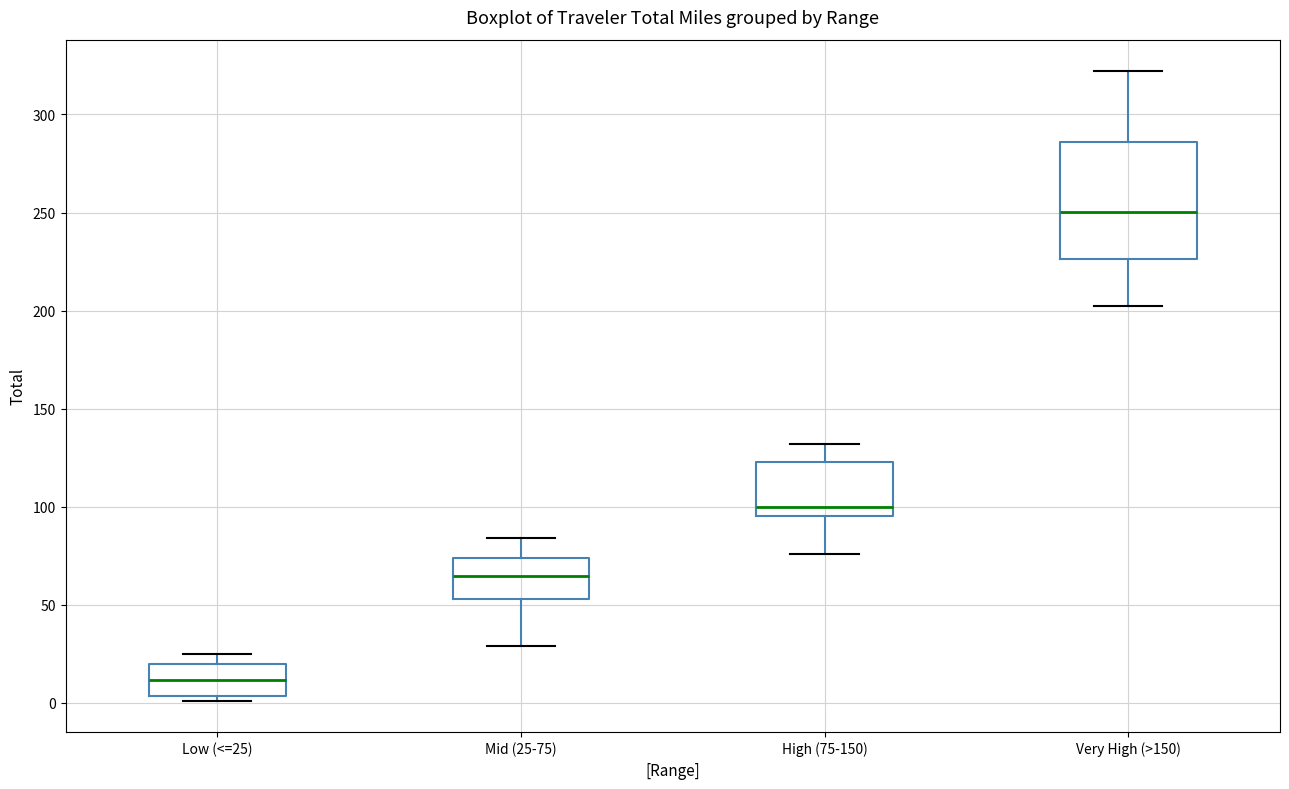

Where is the upper edge of the box for High (75-150) on the y-axis? The values are not printed on the chart, so give them approximately, as read against the axis.

125